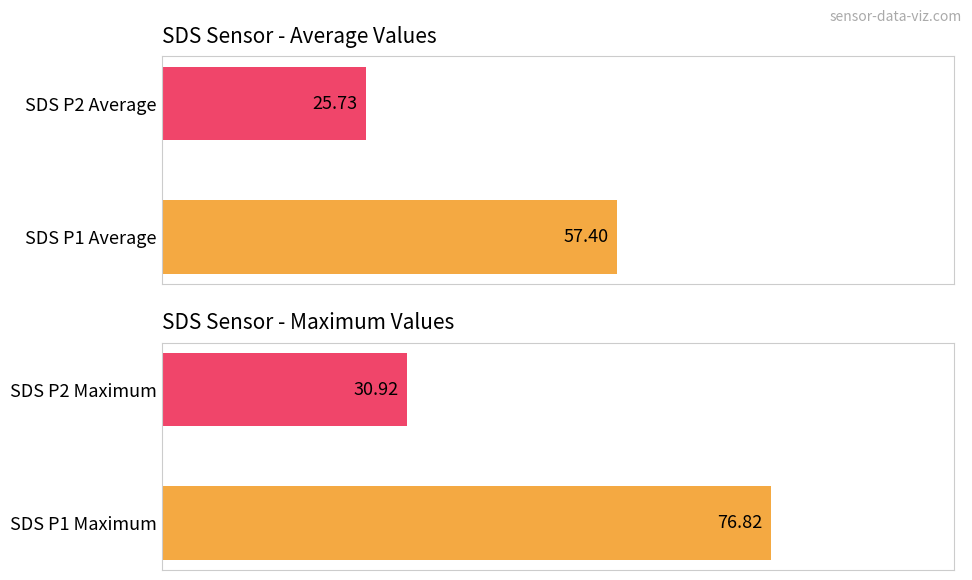

At 00:31, list the series in order from smallest to largest.

SDS_P2, SDS_P1